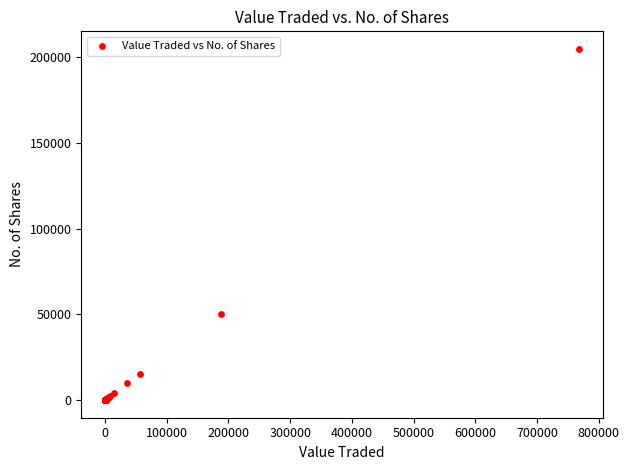

What Y value in the scatter plot is closest to 102385?

50199